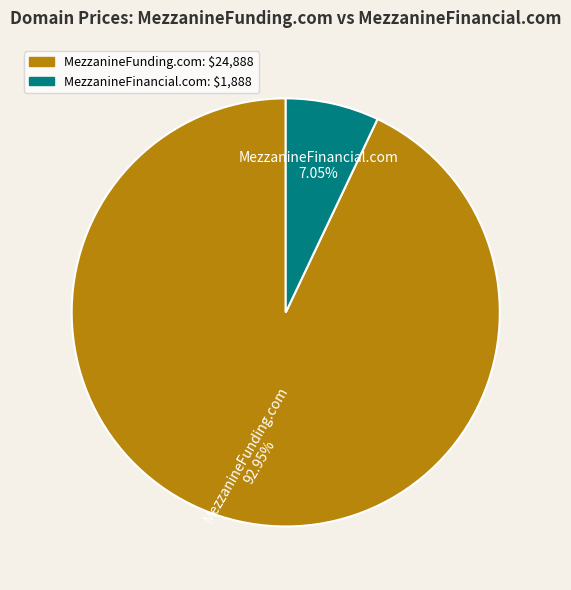

Which category accounts for the majority?

MezzanineFunding.com